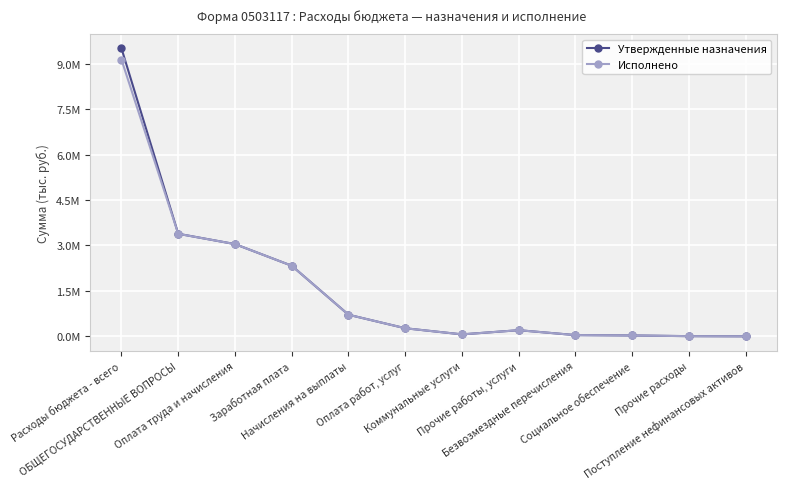

At which category does Утвержденные назначения reach its first local peak?

Прочие работы, услуги